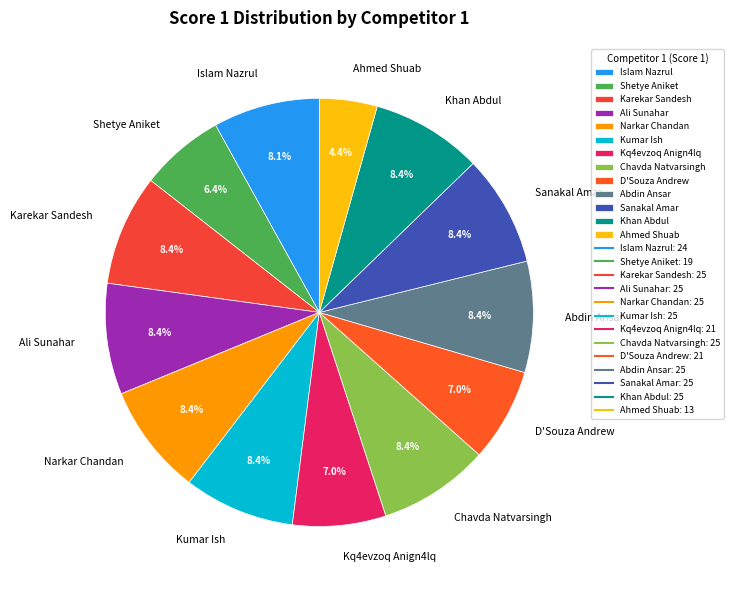

Approximately how many times larger is the value at Ali Sunahar compared to Narkar Chandan?

1.0